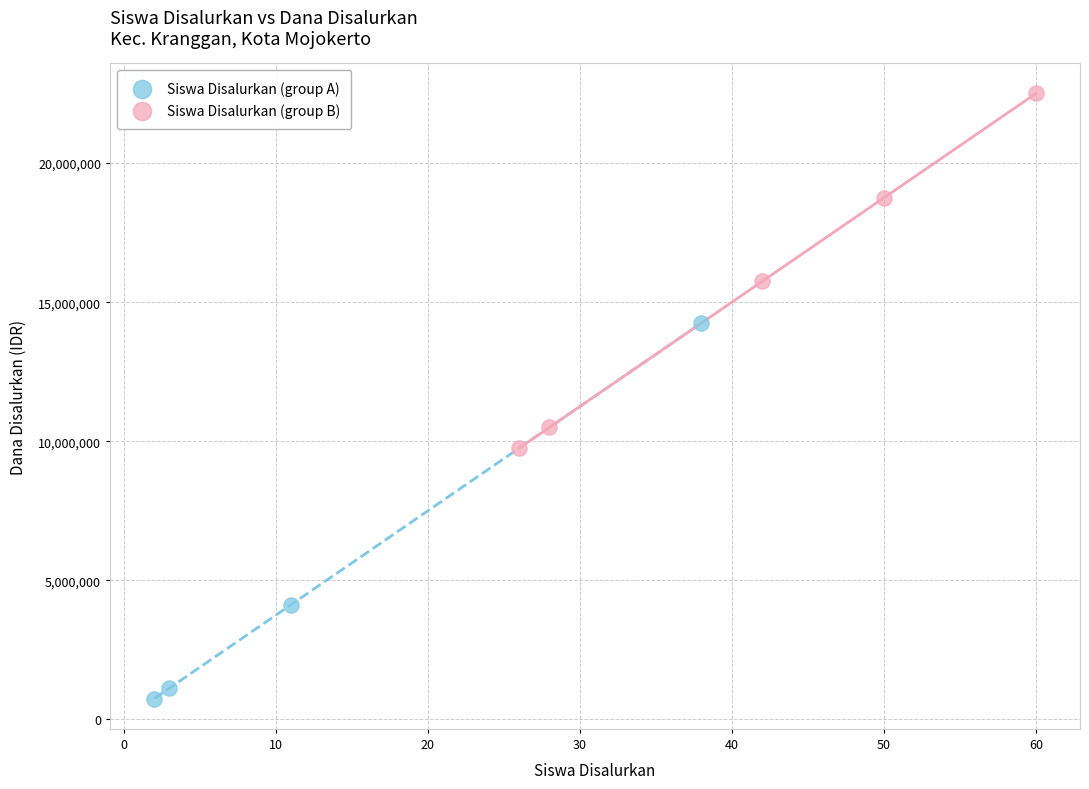

Which series has the largest Y range (max minus min)?

Siswa Disalurkan (group A)